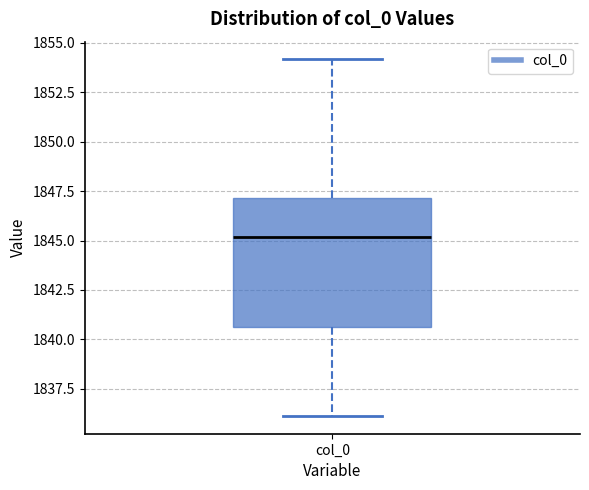

Transcribe this box plot: give where the median line is, the range the box spans, and where the two whiskers end, as read against the y-axis. The values are not printed on the chart, so give them approximately, as read against the axis.

median 1845.0, box 1840.5 to 1847.0, whiskers 1836.0 to 1854.0